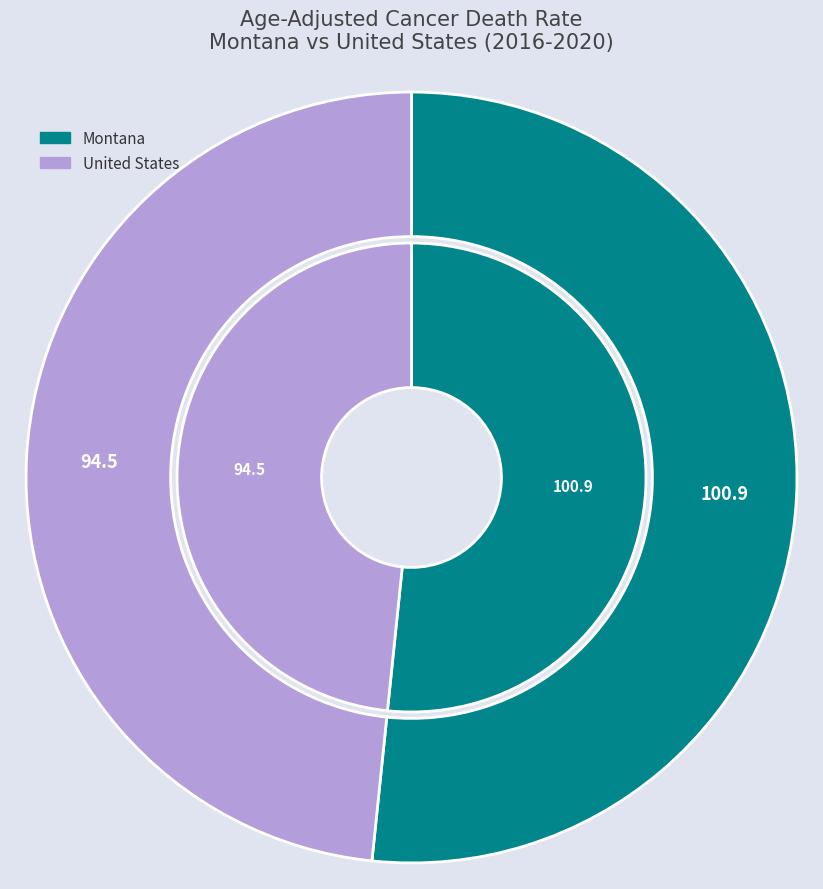

How many slices are in this pie chart?

2